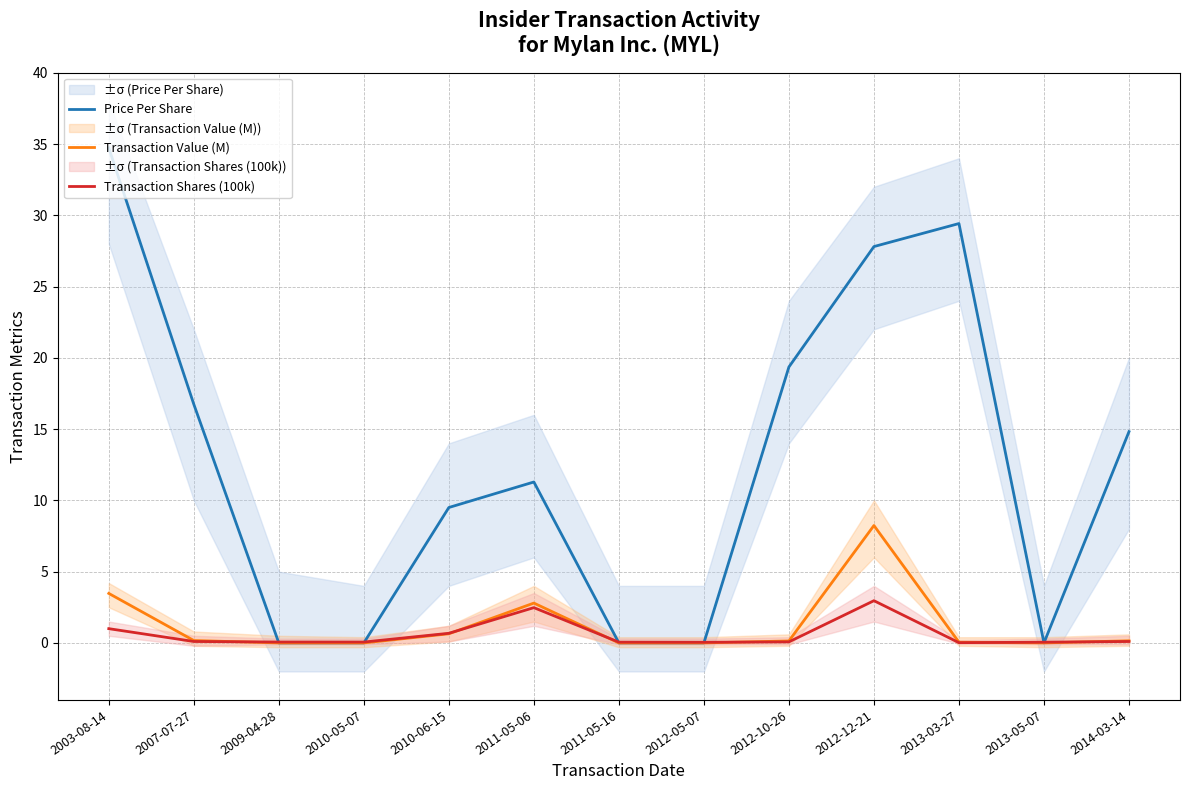

The Transaction Shares (100k) series shows 0.1 at 2011-05-16. True or false?

True